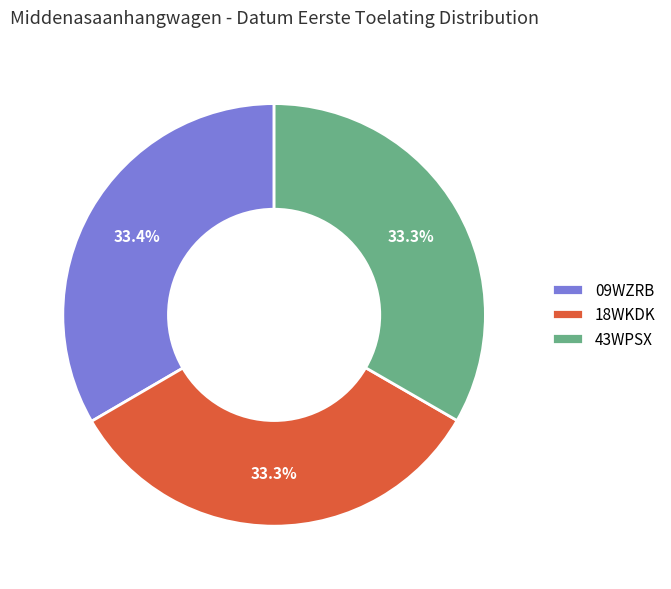

Approximately how many times larger is the value at 18WKDK compared to 43WPSX?

1.0